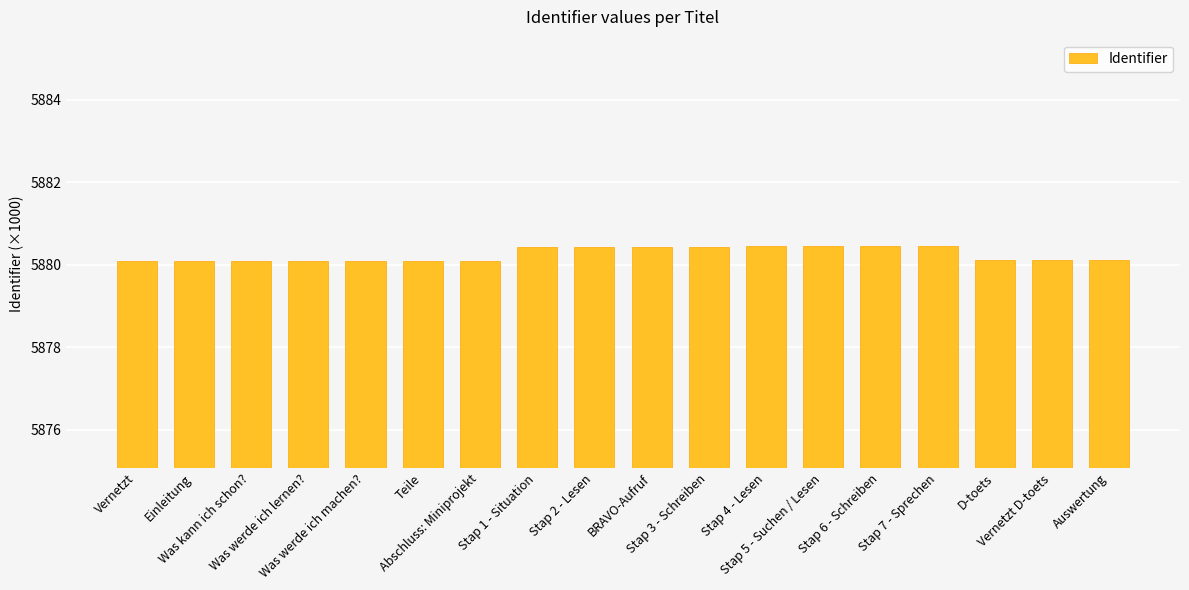

The value at Stap 7 - Sprechen is 2854.2. True or false?

False